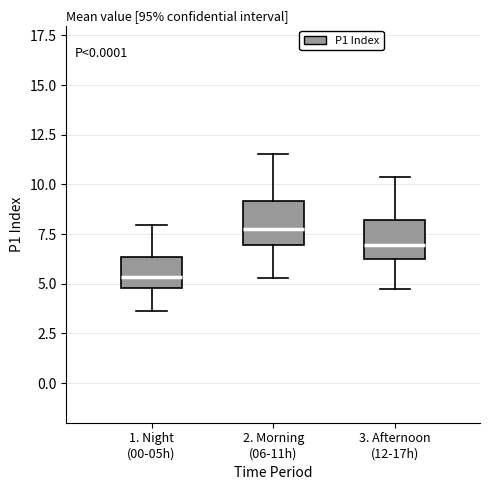

Reading left to right, transcribe this box plot: for each box, give where its median line is, the range the box spans, and where its two whiskers end, as read against the y-axis. The values are not printed on the chart, so give them approximately, as read against the axis.

1. Night (00-05h): median 5.5, box 5.0 to 6.5, whiskers 3.5 to 8.0
2. Morning (06-11h): median 8.0, box 7.0 to 9.0, whiskers 5.5 to 11.5
3. Afternoon (12-17h): median 7.0, box 6.0 to 8.0, whiskers 4.5 to 10.5